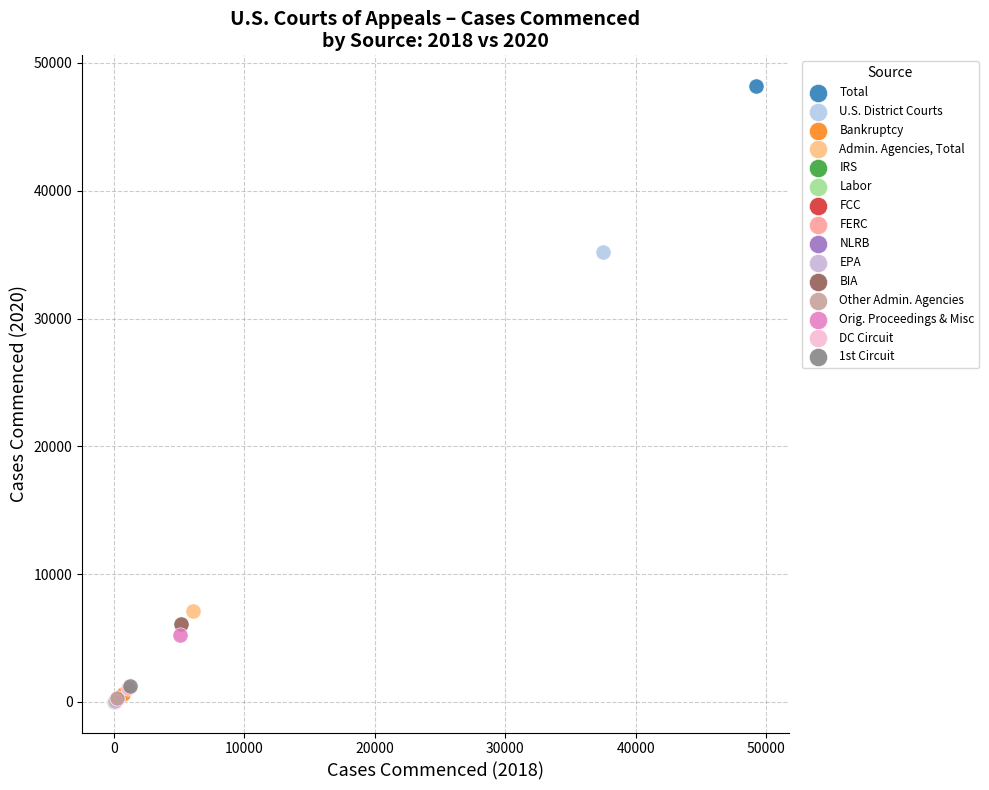

What are all the series names shown in the legend?

Total, U.S. District Courts, Bankruptcy, Admin. Agencies, Total, IRS, Labor, FCC, FERC, NLRB, EPA, BIA, Other Admin. Agencies, Orig. Proceedings & Misc, DC Circuit, 1st Circuit